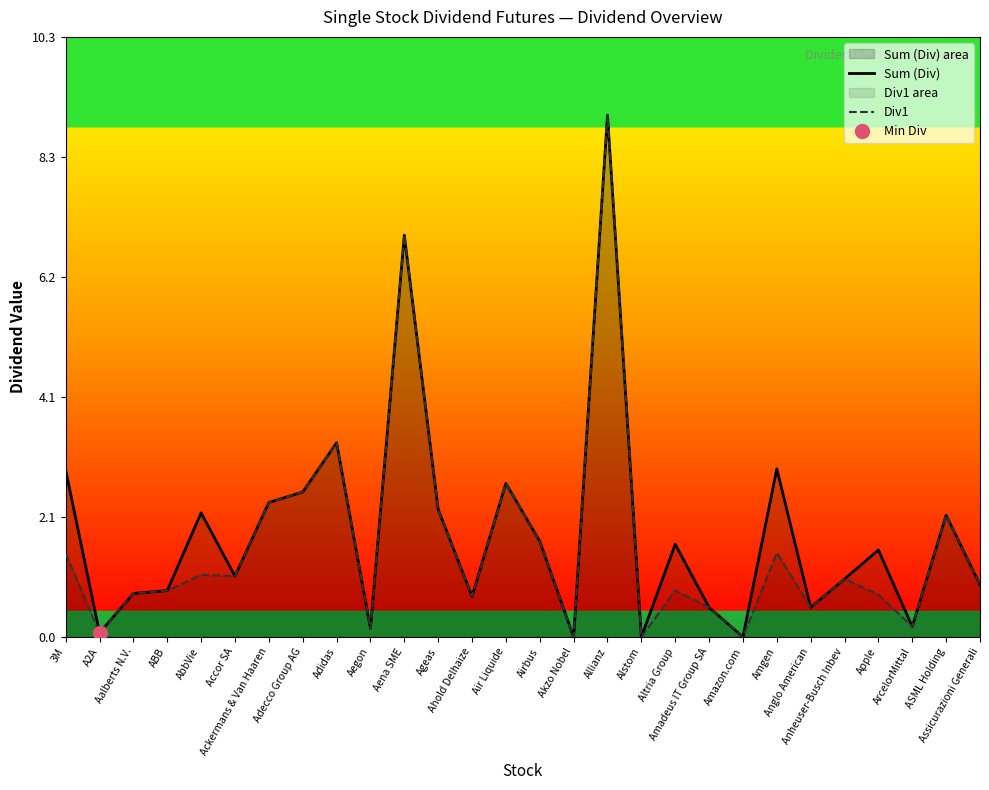

Rank the series at Adidas from highest to lowest value.

Sum (Div), Div1